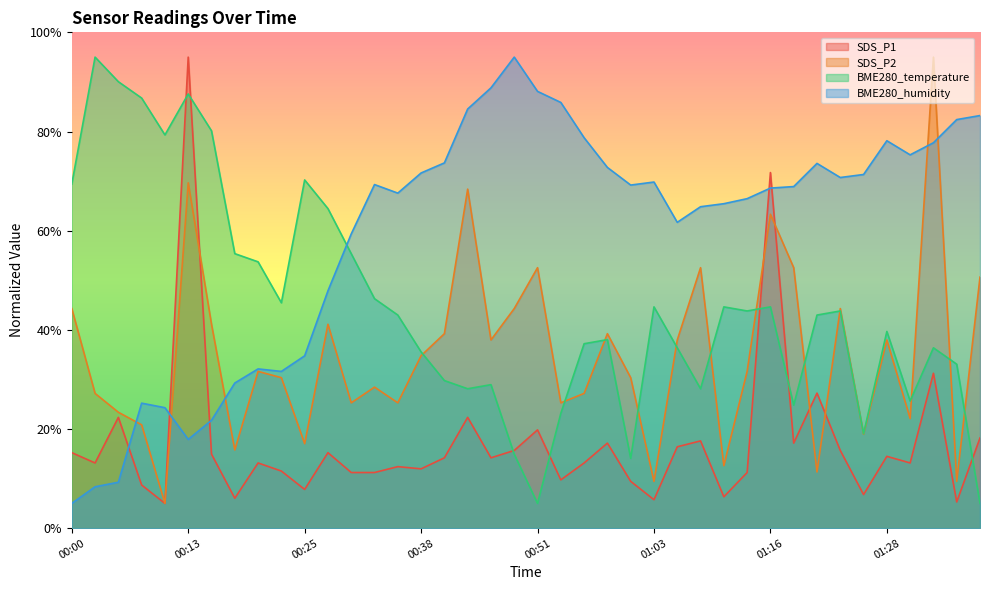

Where does the BME280_temperature series first go above 42?

00:00